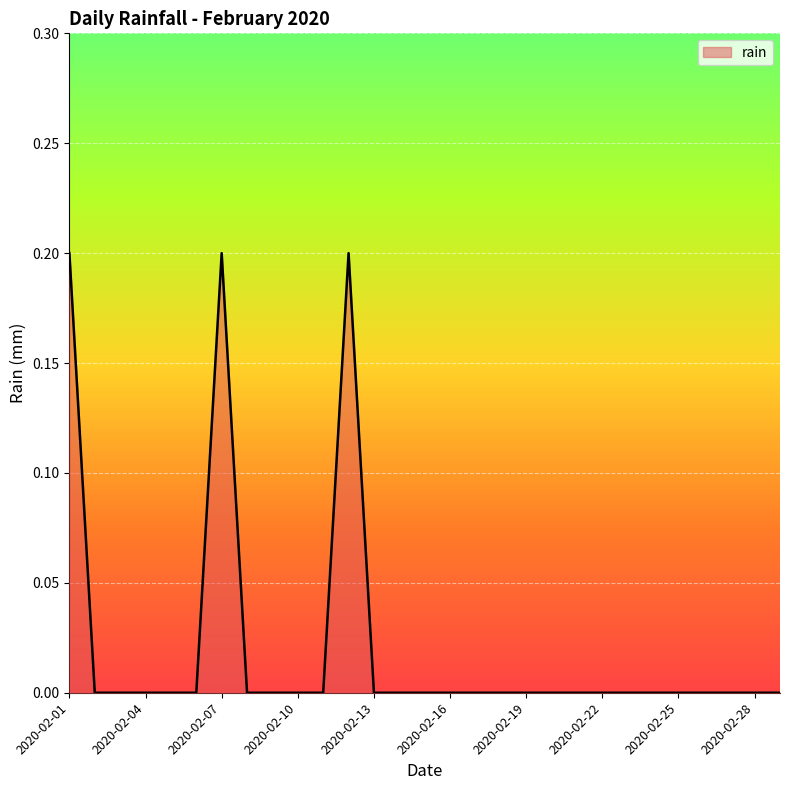

Reading left to right, transcribe all the data shown in this chart.

0.2	0.0	0.0	0.0	0.0	0.0	0.2	0.0	0.0	0.0	0.0	0.2	0.0	0.0	0.0	0.0	0.0	0.0	0.0	0.0	0.0	0.0	0.0	0.0	0.0	0.0	0.0	0.0	0.0